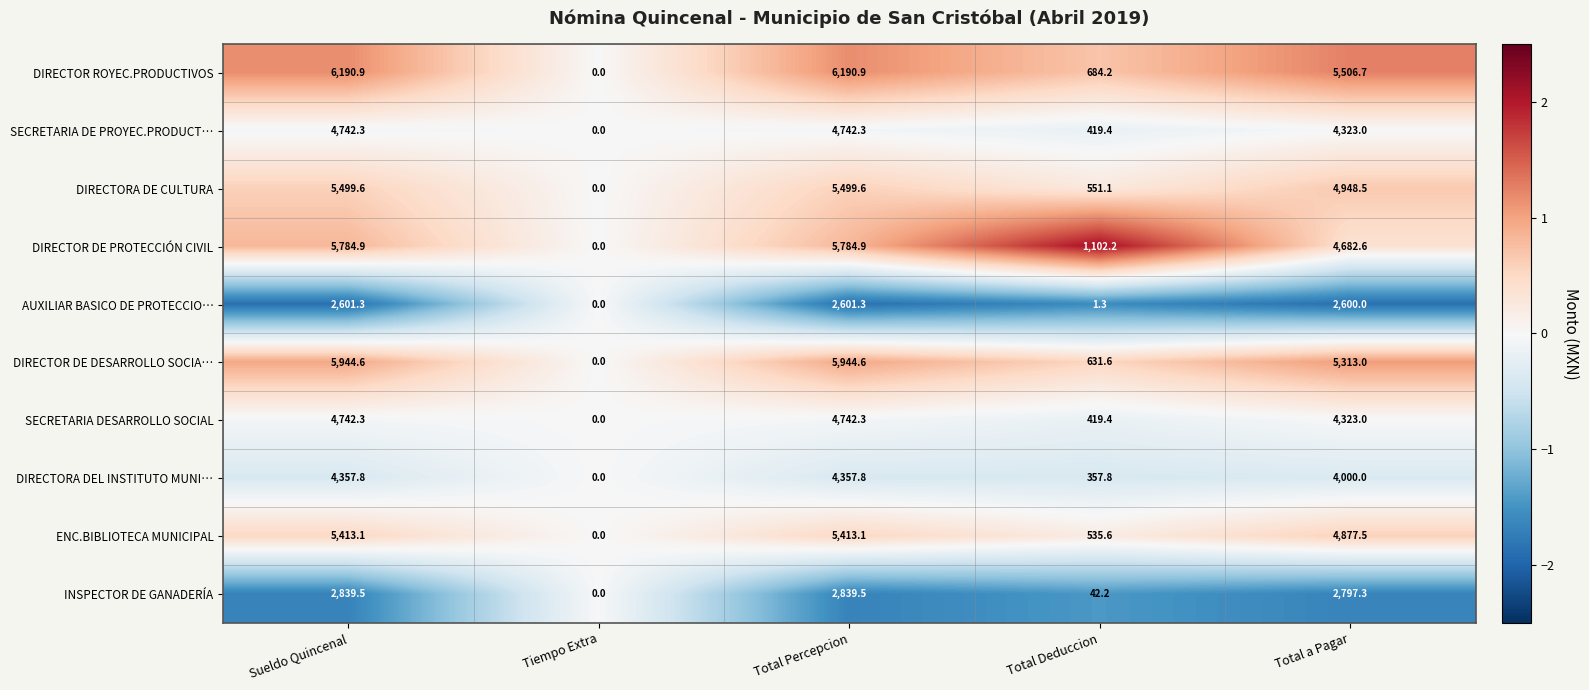

Where is SECRETARIA DESARROLLO SOCIAL nearest to the value 2371?

Total Deduccion